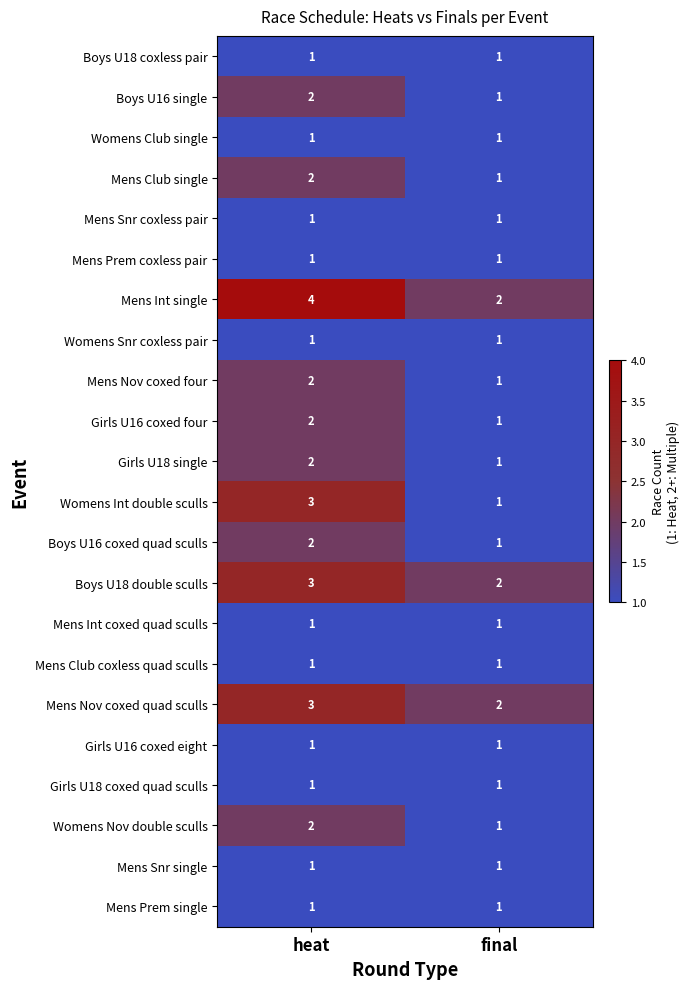

Rank the categories by Womens Nov double sculls value from lowest to highest.

final, heat